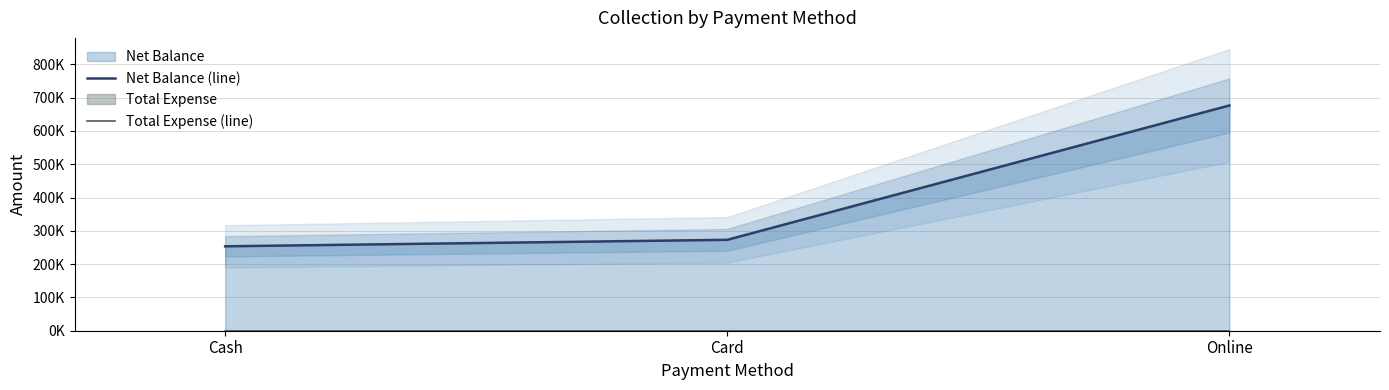

What are all the series names shown in the legend?

Net Balance (line), Total Expense (line)